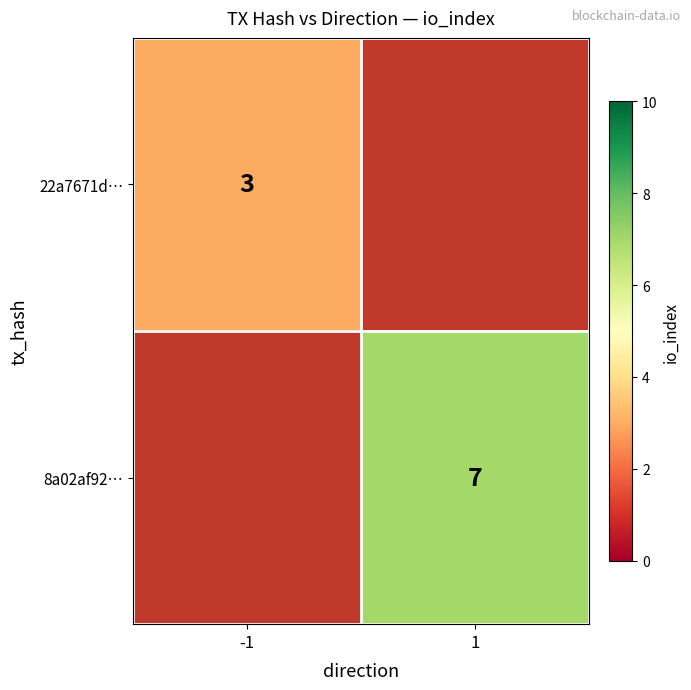

How many distinct data groups are displayed?

2